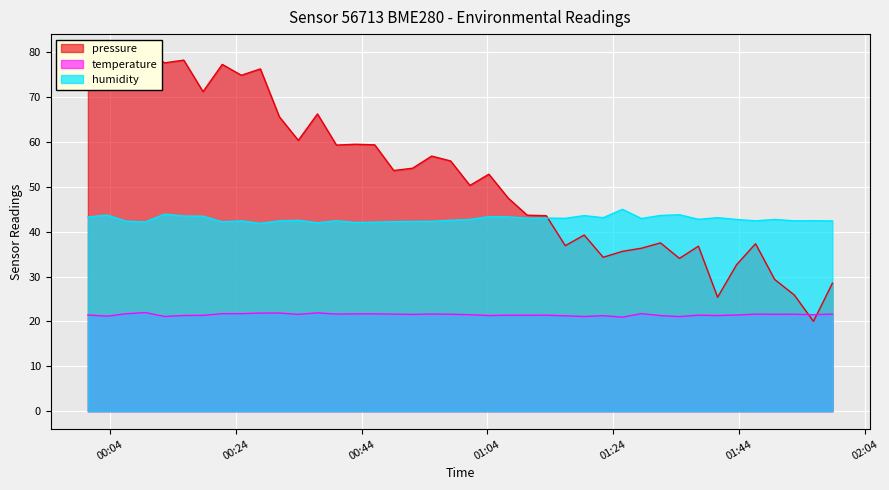

List the series in order of their peak value, lowest first.

temperature, humidity, pressure